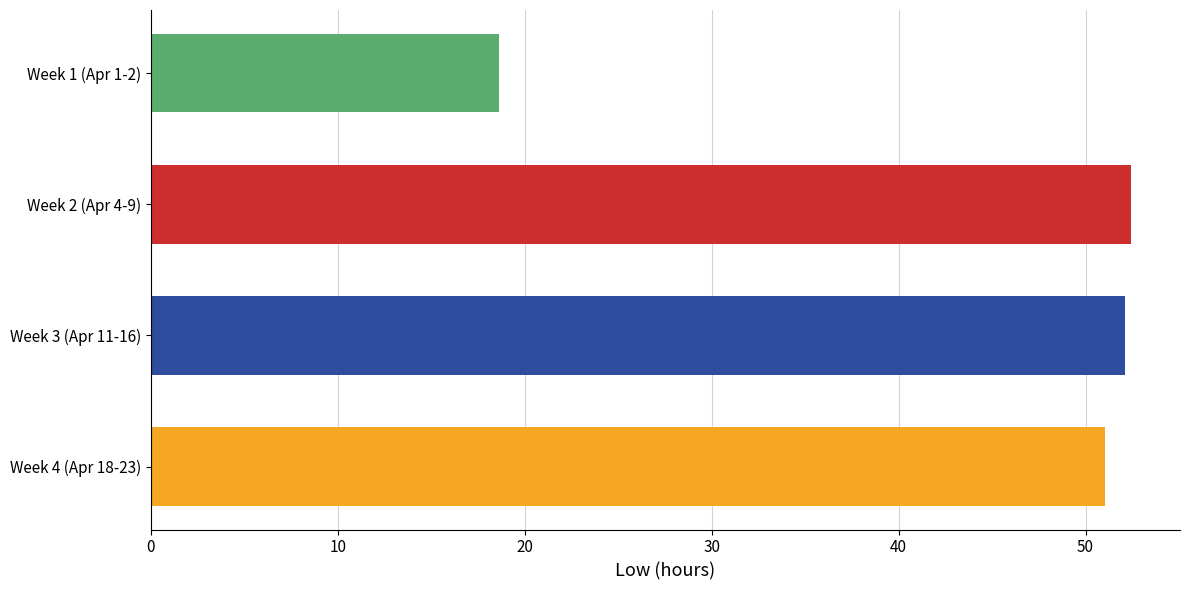

Approximately how many times larger is the value at Week 1 (Apr 1-2) compared to Week 4 (Apr 18-23)?

0.4